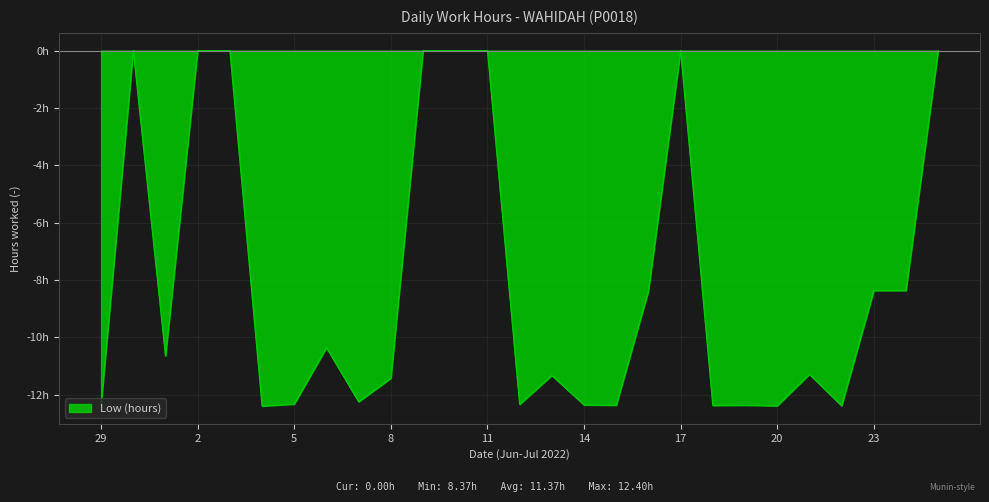

What is the smallest value displayed?

-12.4